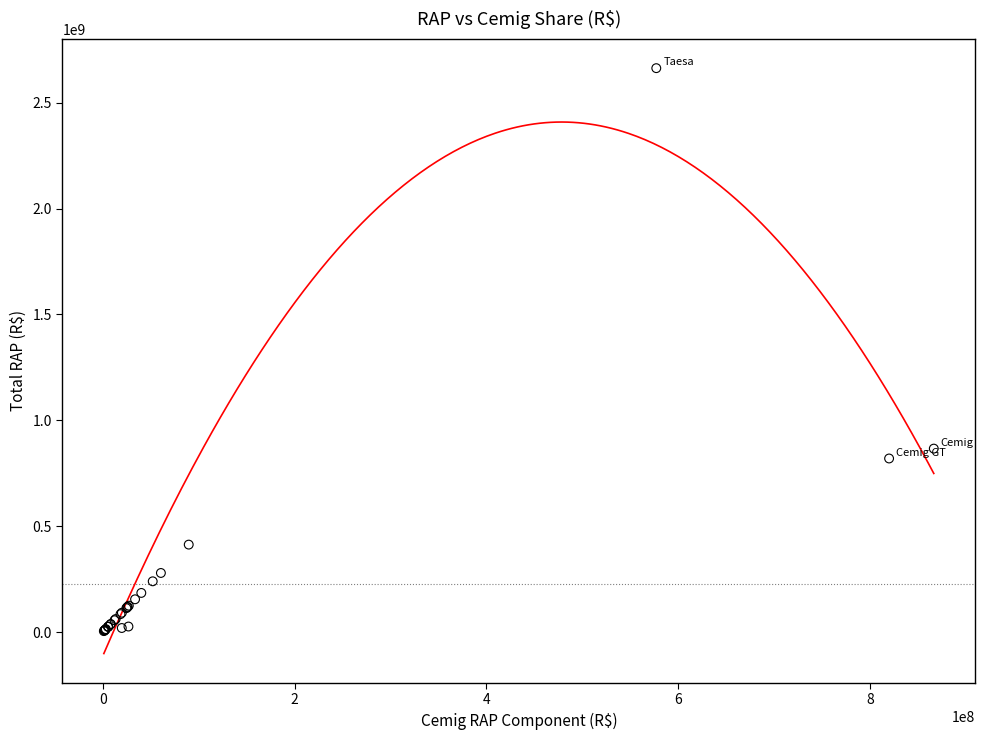

What Y value in the scatter plot is closest to 1333966000?

866707276.3